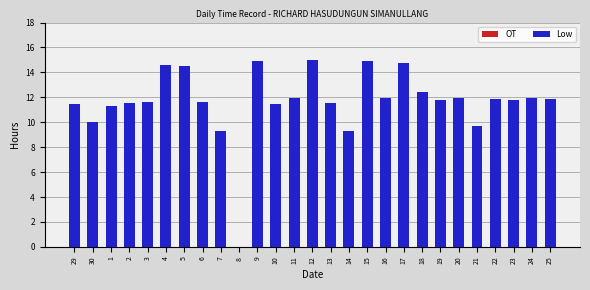

Is it true that the value at 17 is 21.7?

False